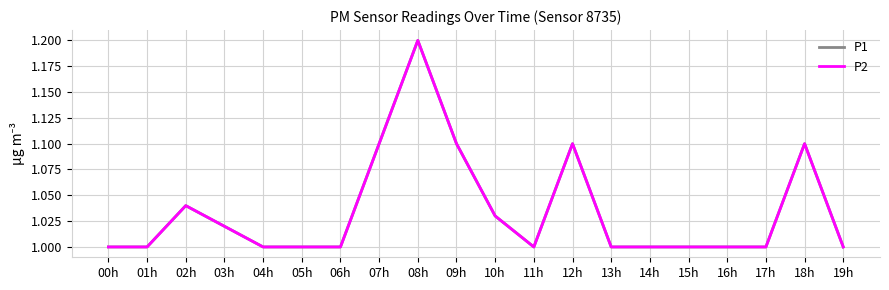

How many lines are shown in the chart?

2